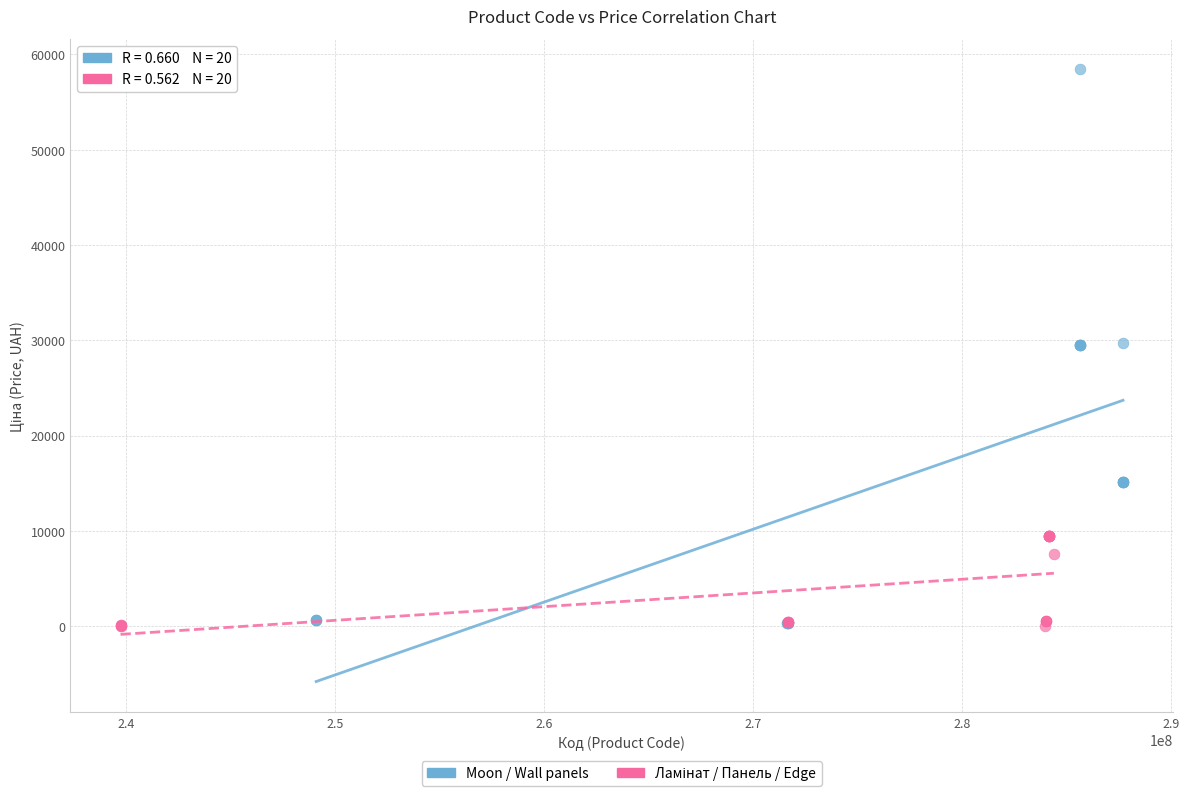

Which series has the largest Y range (max minus min)?

Moon / Wall panels